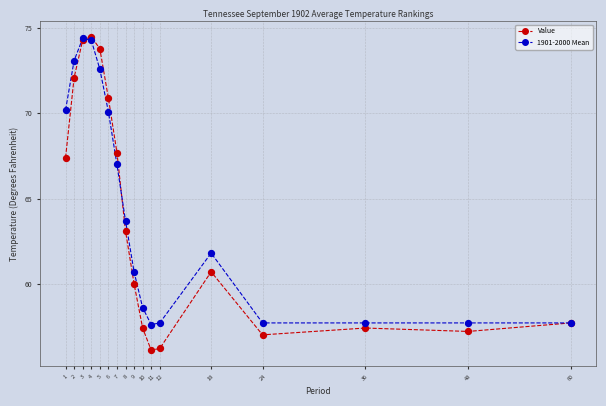

What are all the series names shown in the legend?

Value, 1901-2000 Mean